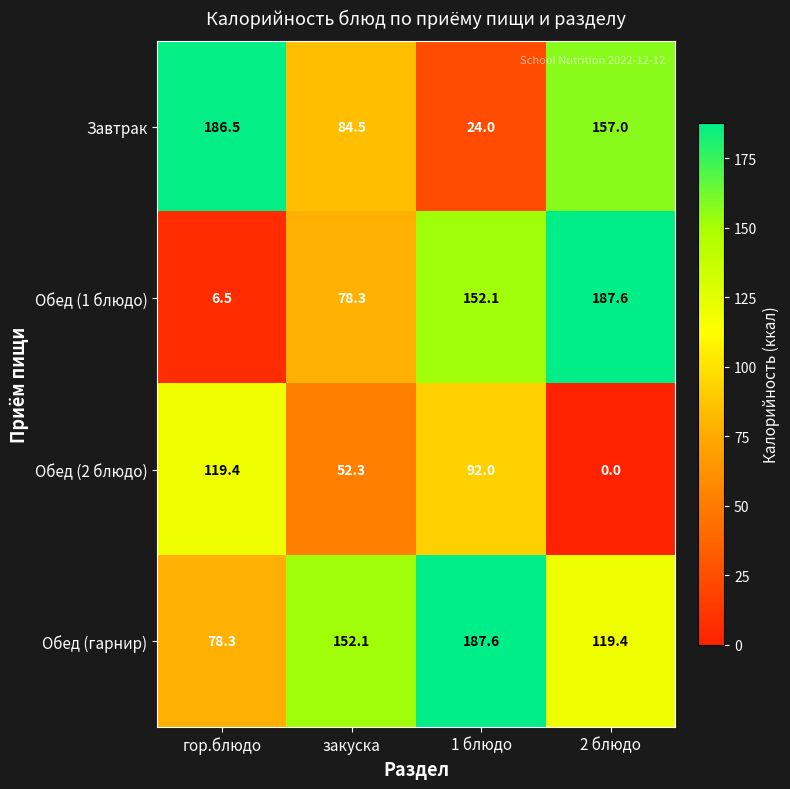

At 1 блюдо, list the series in order from smallest to largest.

Завтрак, Обед (2 блюдо), Обед (1 блюдо), Обед (гарнир)